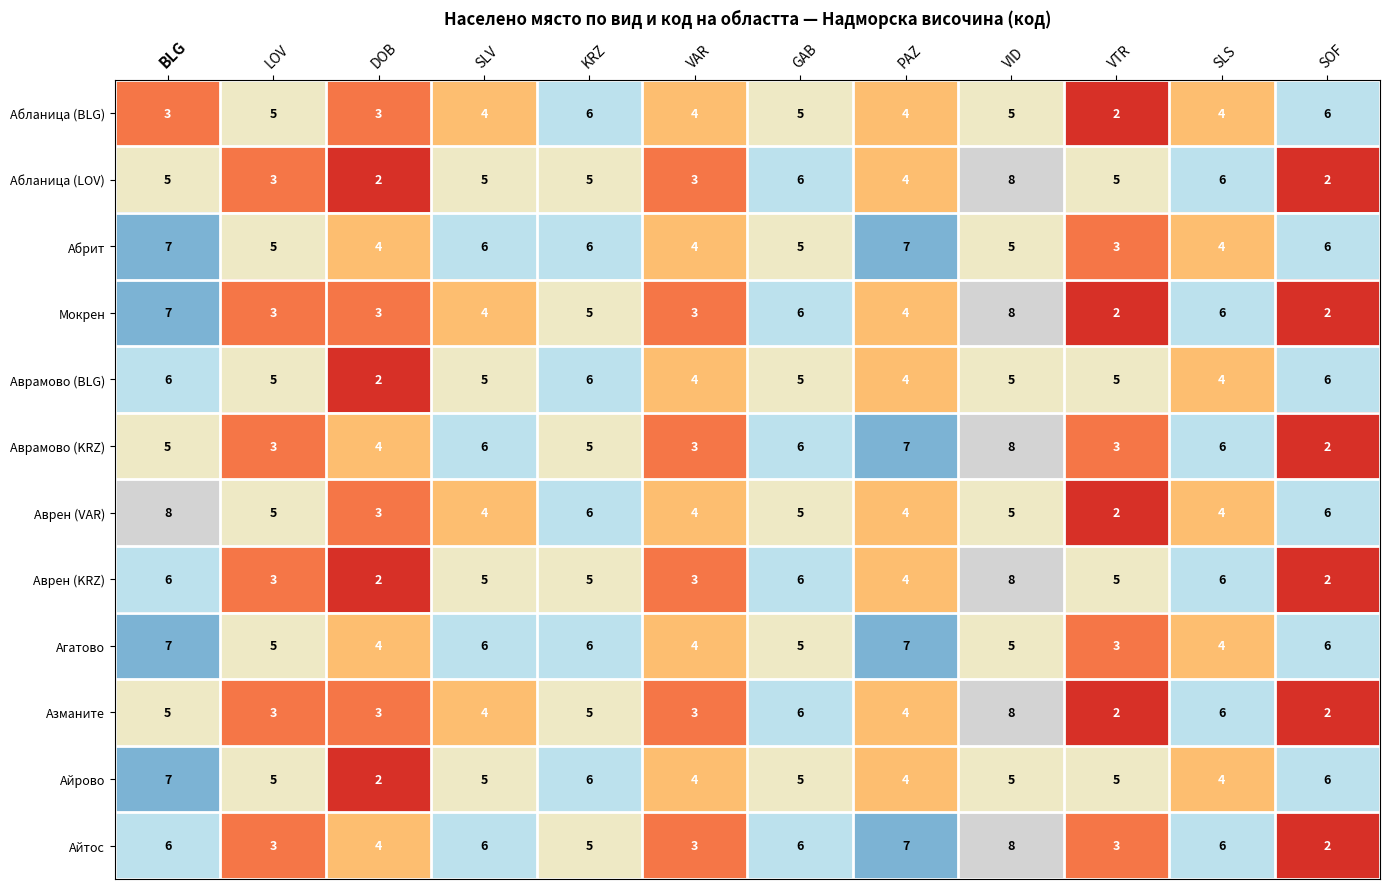

Where does the Абланица (BLG) series first go above 4?

LOV